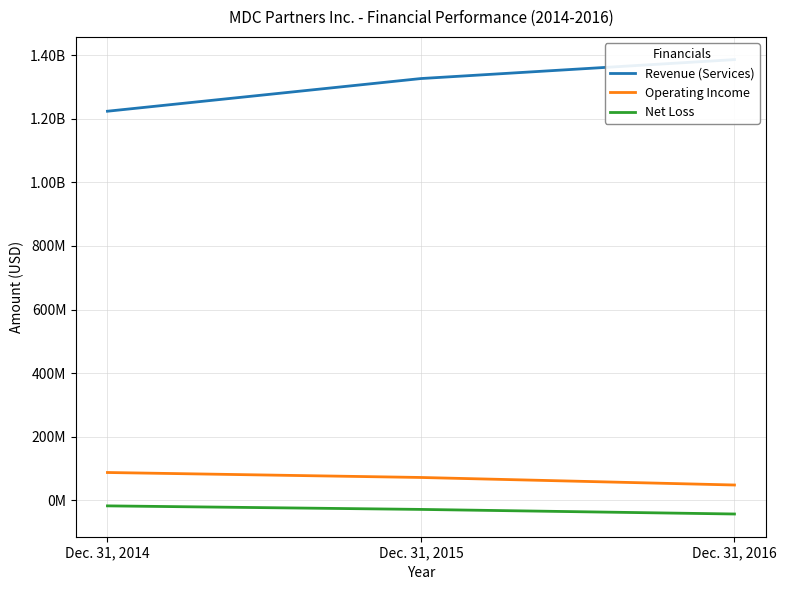

What is the value of the Revenue (Services) point at the 2nd from the left?

1326256000